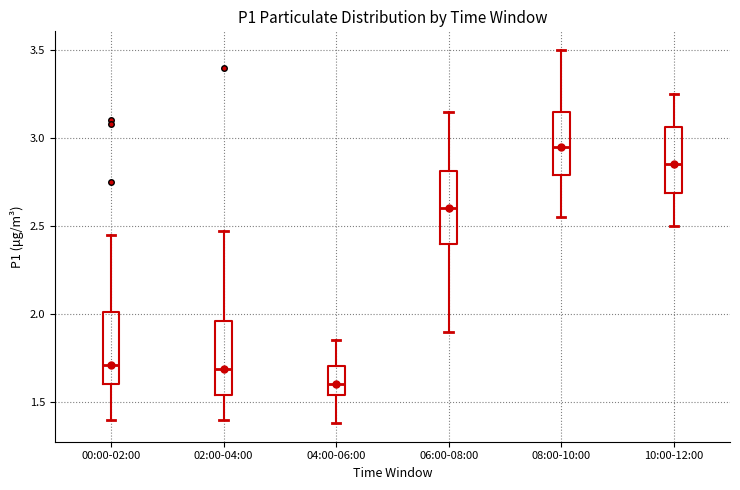

Where is the upper edge of the box for 00:00-02:00 on the y-axis? The values are not printed on the chart, so give them approximately, as read against the axis.

2.00